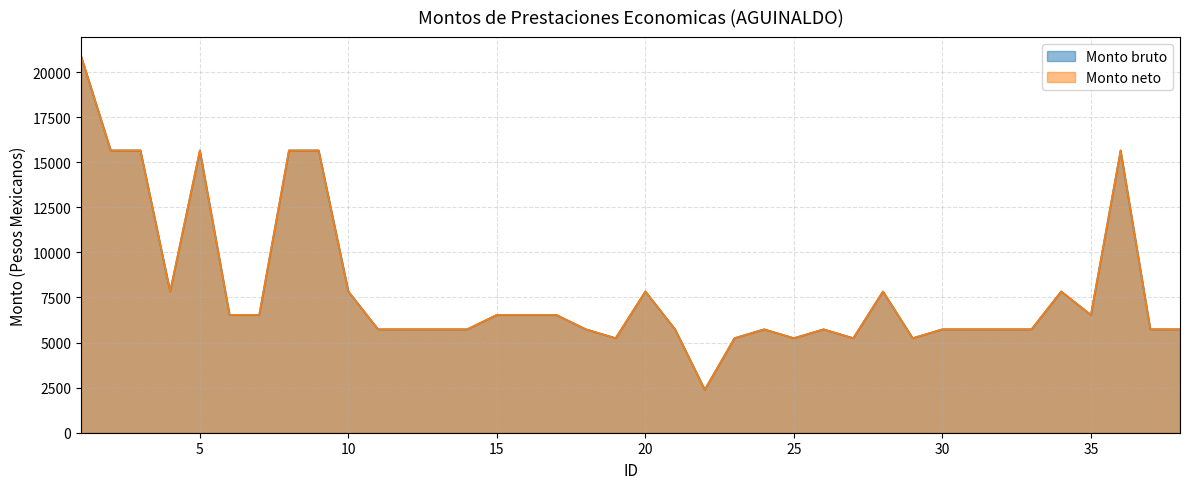

Reading left to right, list all the values displayed in this chart.

Monto bruto: 20892.0	15652.0	15652.0	7834.0	15652.0	6535.0	6535.0	15652.0	15652.0	7834.0	5734.0	5734.0	5734.0	5734.0	6535.0	6535.0	6535.0	5734.0	5243.0	7834.0	5734.0	2389.2	5243.0	5734.0	5243.0	5734.0	5243.0	7834.0	5243.0	5734.0	5734.0	5734.0	5734.0	7834.0	6535.0	15652.0	5734.0	5734.0
Monto neto: 20892.0	15652.0	15652.0	7834.0	15652.0	6535.0	6535.0	15652.0	15652.0	7834.0	5734.0	5734.0	5734.0	5734.0	6535.0	6535.0	6535.0	5734.0	5243.0	7834.0	5734.0	2389.2	5243.0	5734.0	5243.0	5734.0	5243.0	7834.0	5243.0	5734.0	5734.0	5734.0	5734.0	7834.0	6535.0	15652.0	5734.0	5734.0